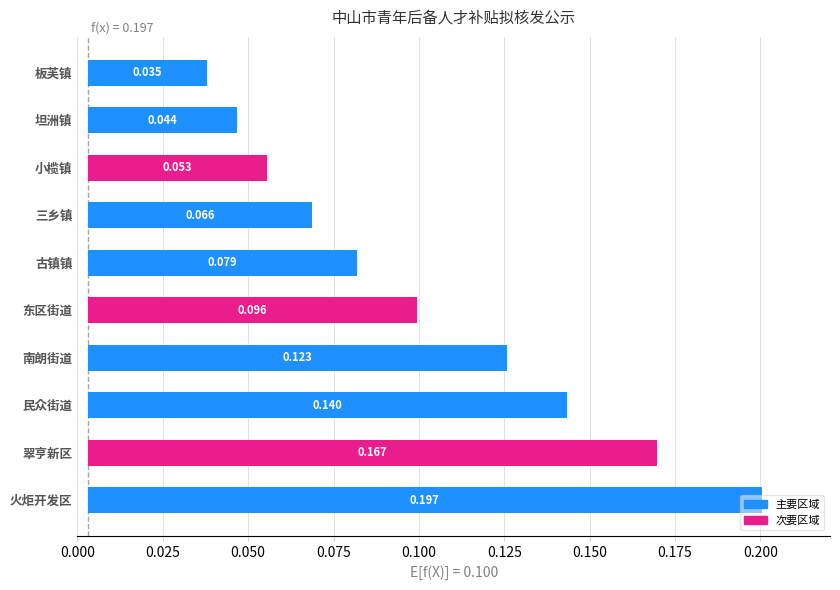

What is the change in value from 民众街道 to 小榄镇?

-0.1